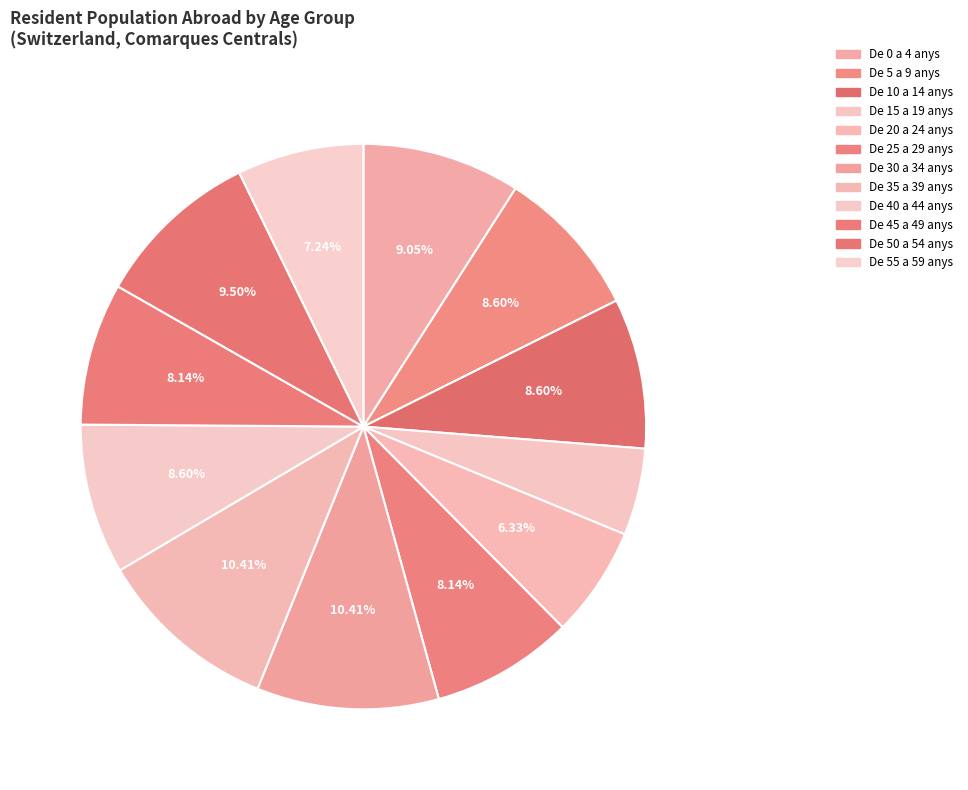

To the nearest percent, what is the difference between the De 30 a 34 anys and De 40 a 44 anys slice percentages?

2%